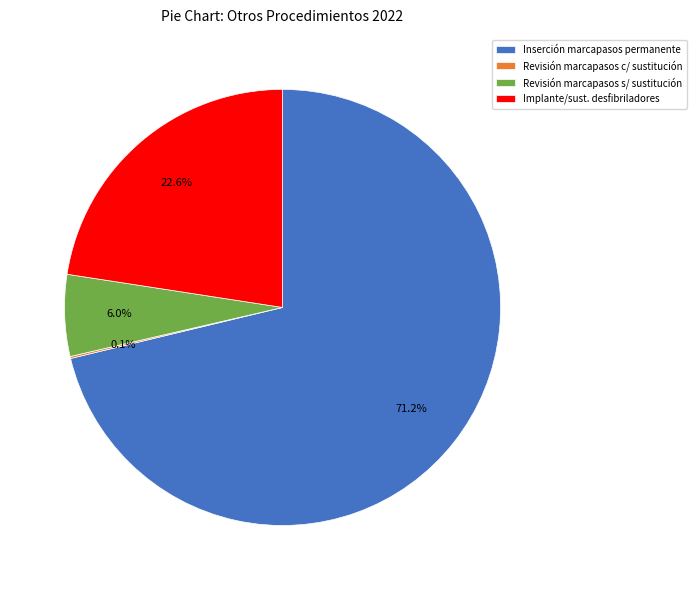

Is there any slice that represents more than half of the pie?

Yes